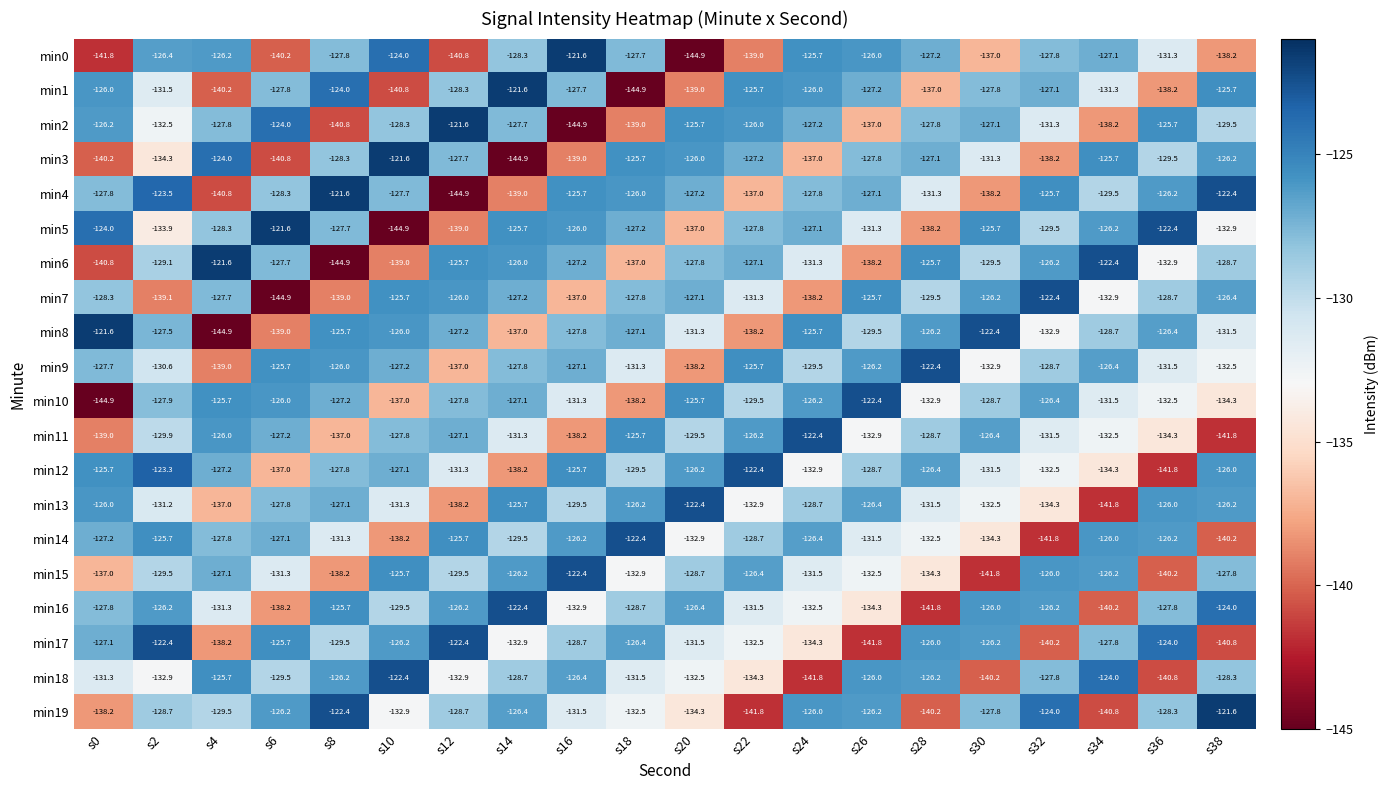

What is the sum of all min13 values?

-2602.7